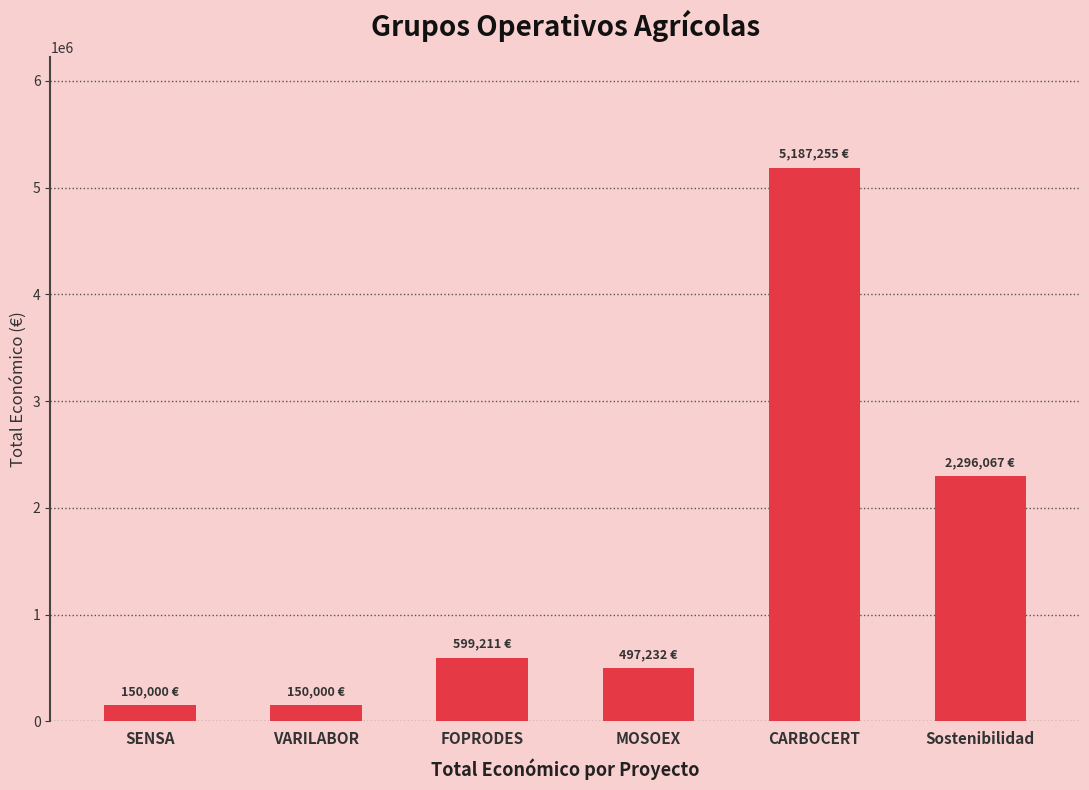

What is the label of the 1st bar from the right?

Sostenibilidad